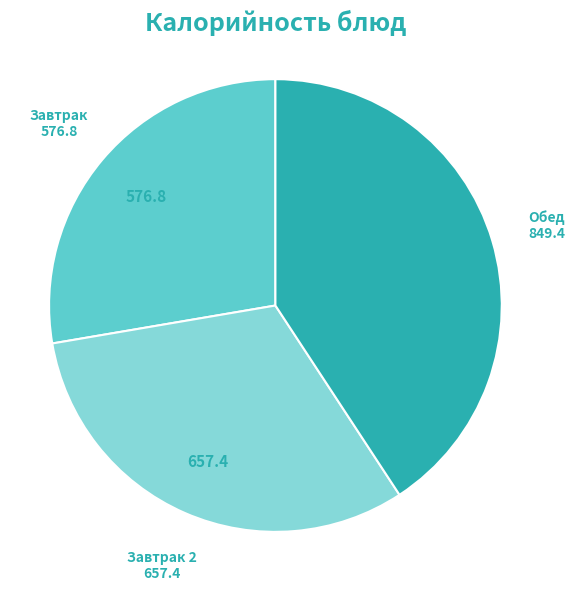

Does any single category account for the majority?

No